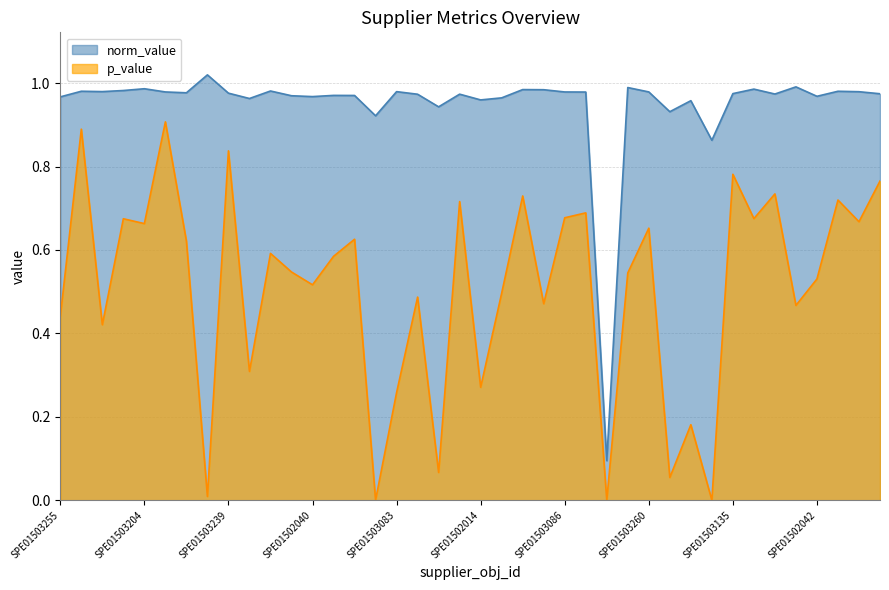

What is the sum of all p_value values?

20.3